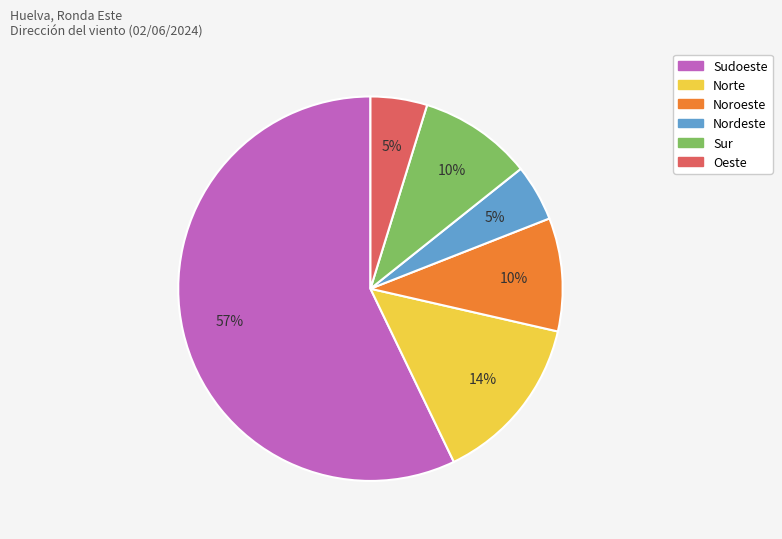

How many segments does this pie chart have?

6